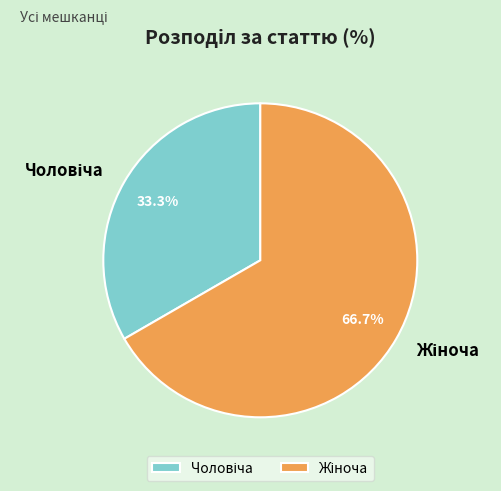

Is there any slice that represents more than half of the pie?

Yes